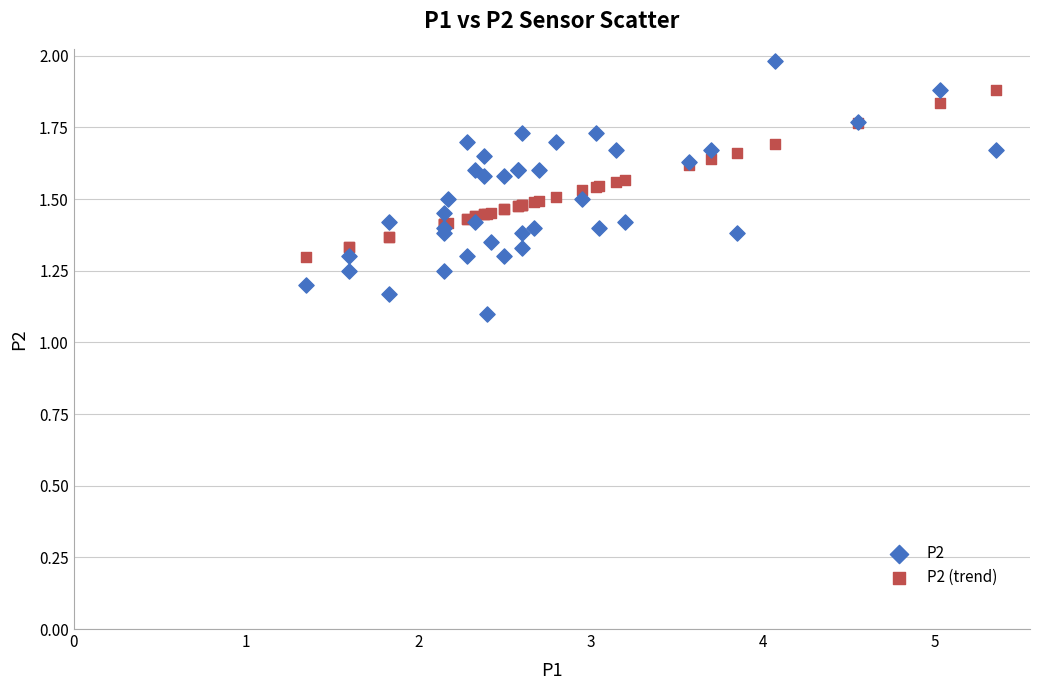

Which series contains the lowest Y value?

P2